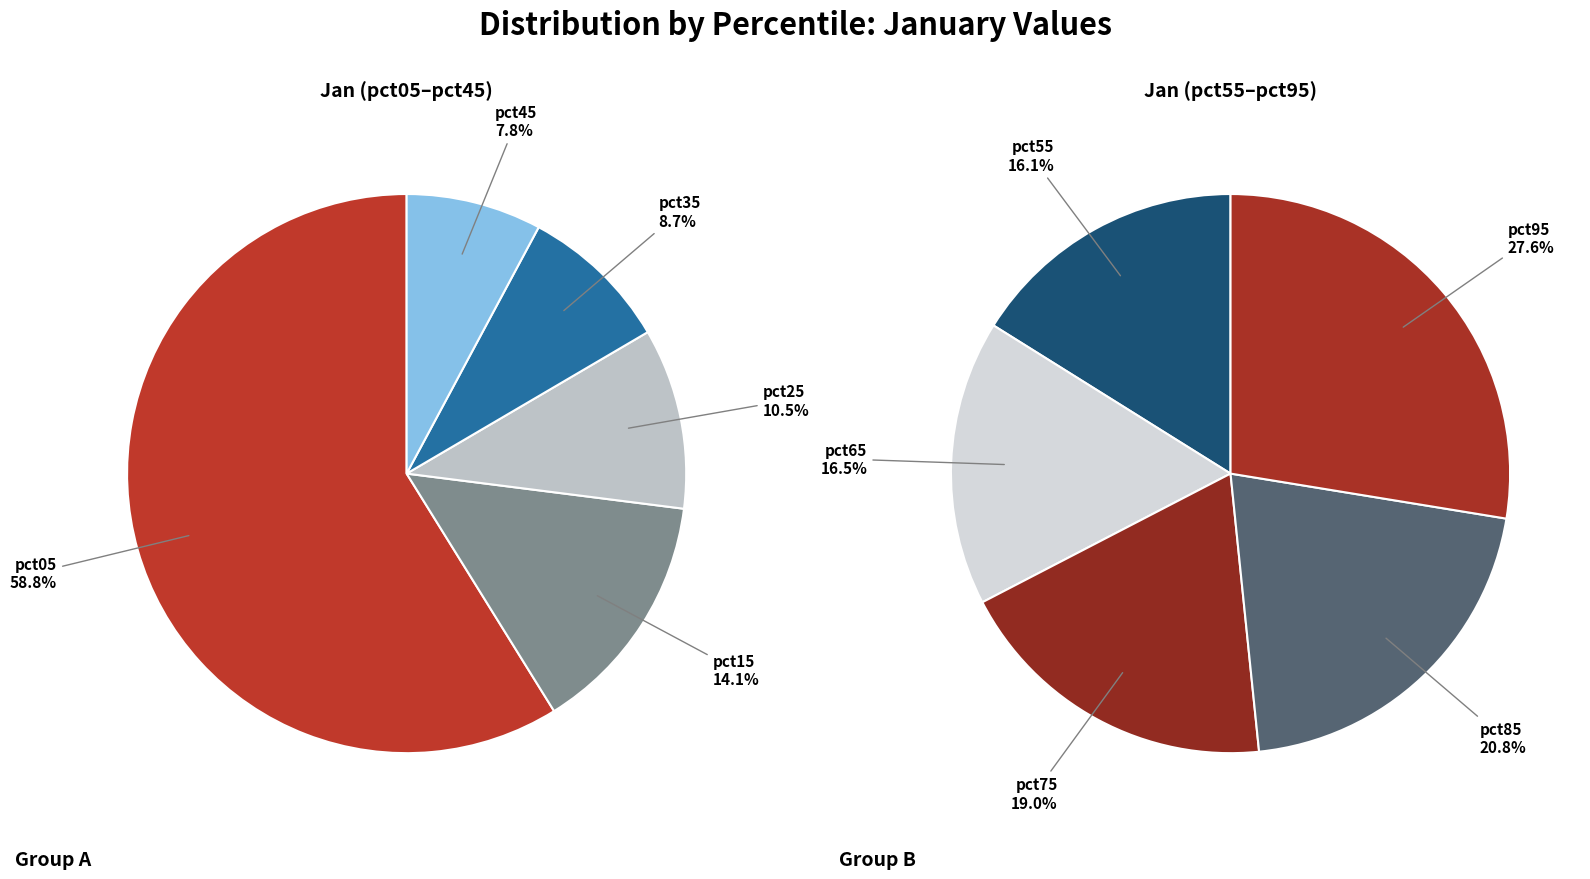

What is the change in value from pct55 to pct95?

+0.1